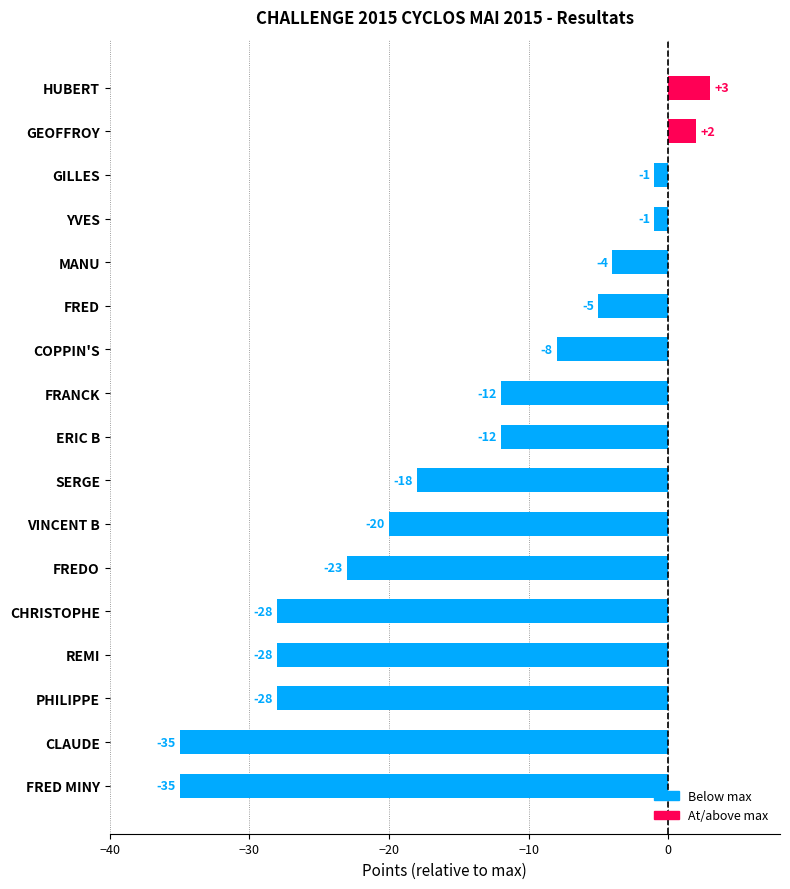

What is the difference between the maximum and minimum values?

38